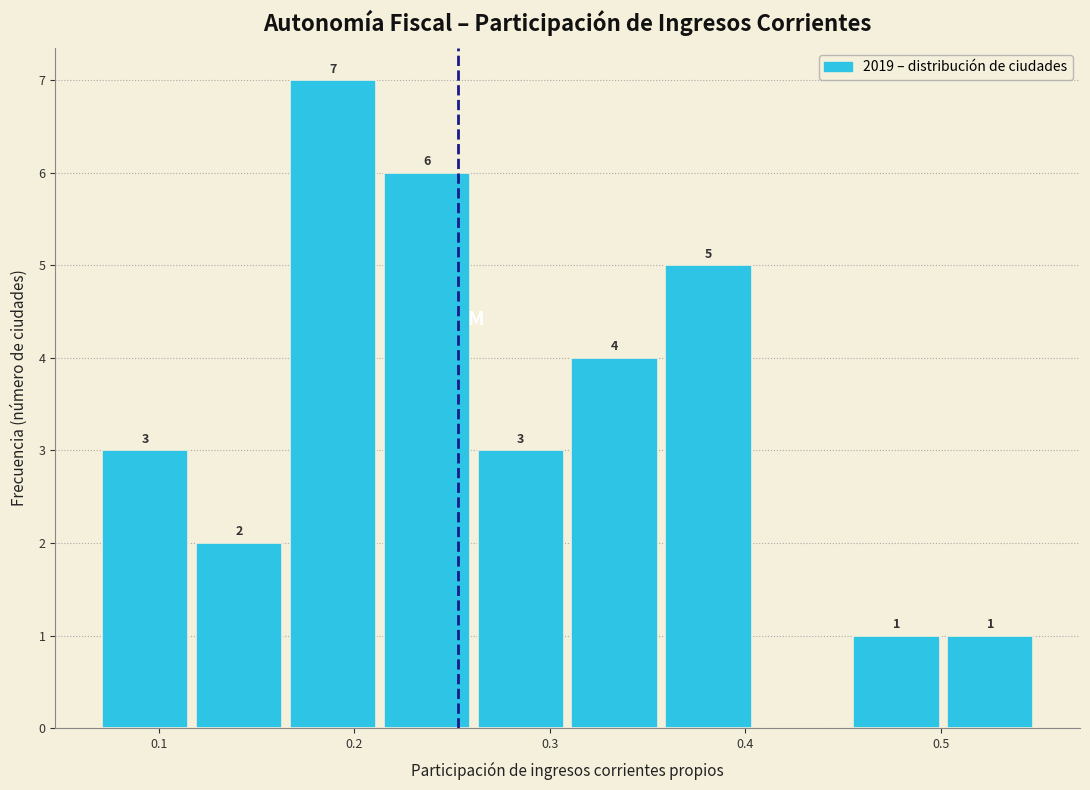

Over which range of the x-axis is the bar tallest?

0.16 to 0.21